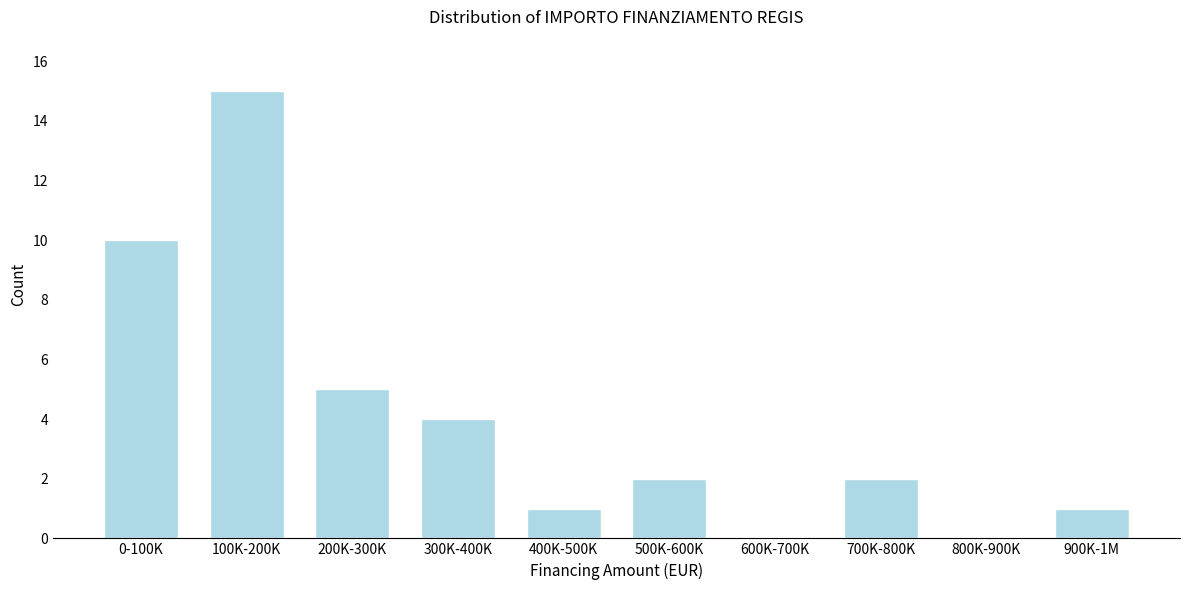

Reading right to left, transcribe all the data shown in this chart.

900K-1M=1	800K-900K=0	700K-800K=2	600K-700K=0	500K-600K=2	400K-500K=1	300K-400K=4	200K-300K=5	100K-200K=15	0-100K=10